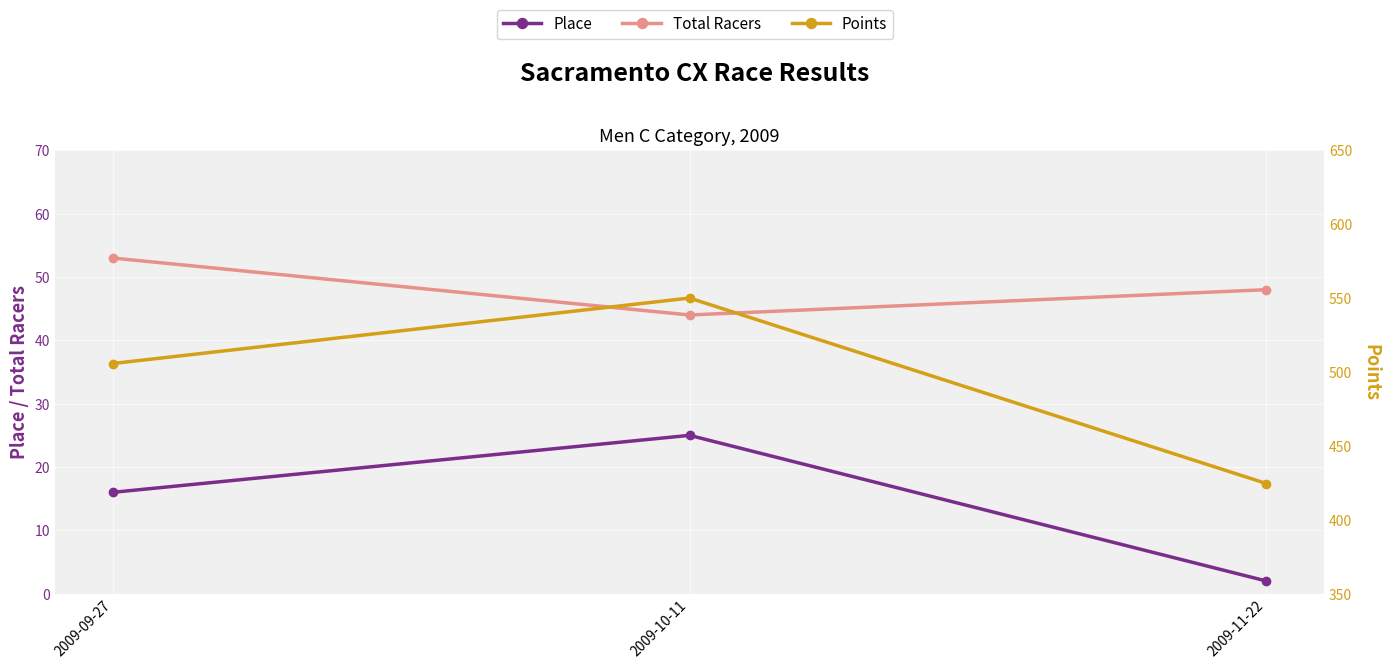

What are all the series names shown in the legend?

Place, Total Racers, Points